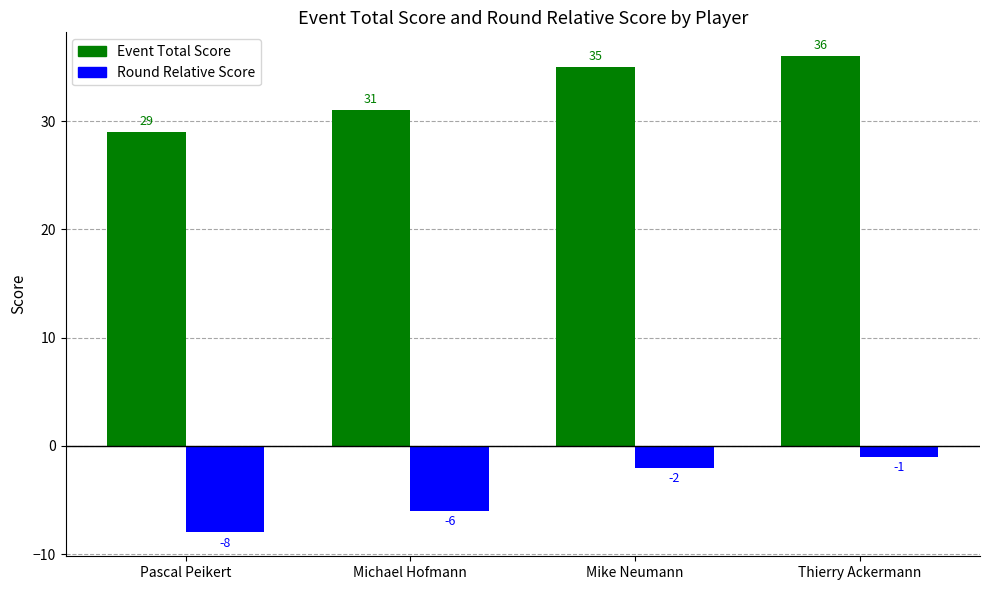

What is the difference between the second highest and second lowest values in the Event Total Score series?

4